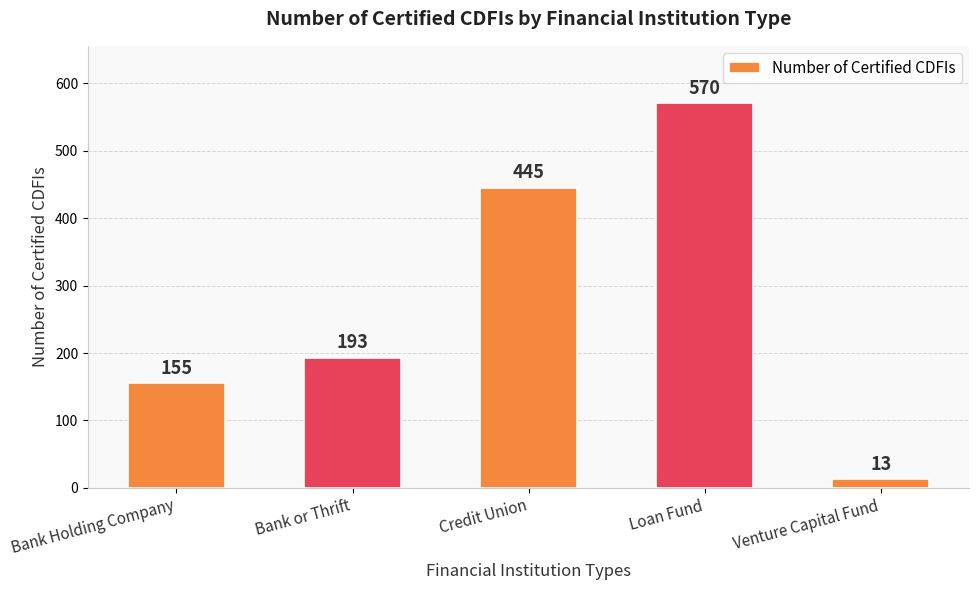

What is the sum of the values at Loan Fund and Bank or Thrift?

763